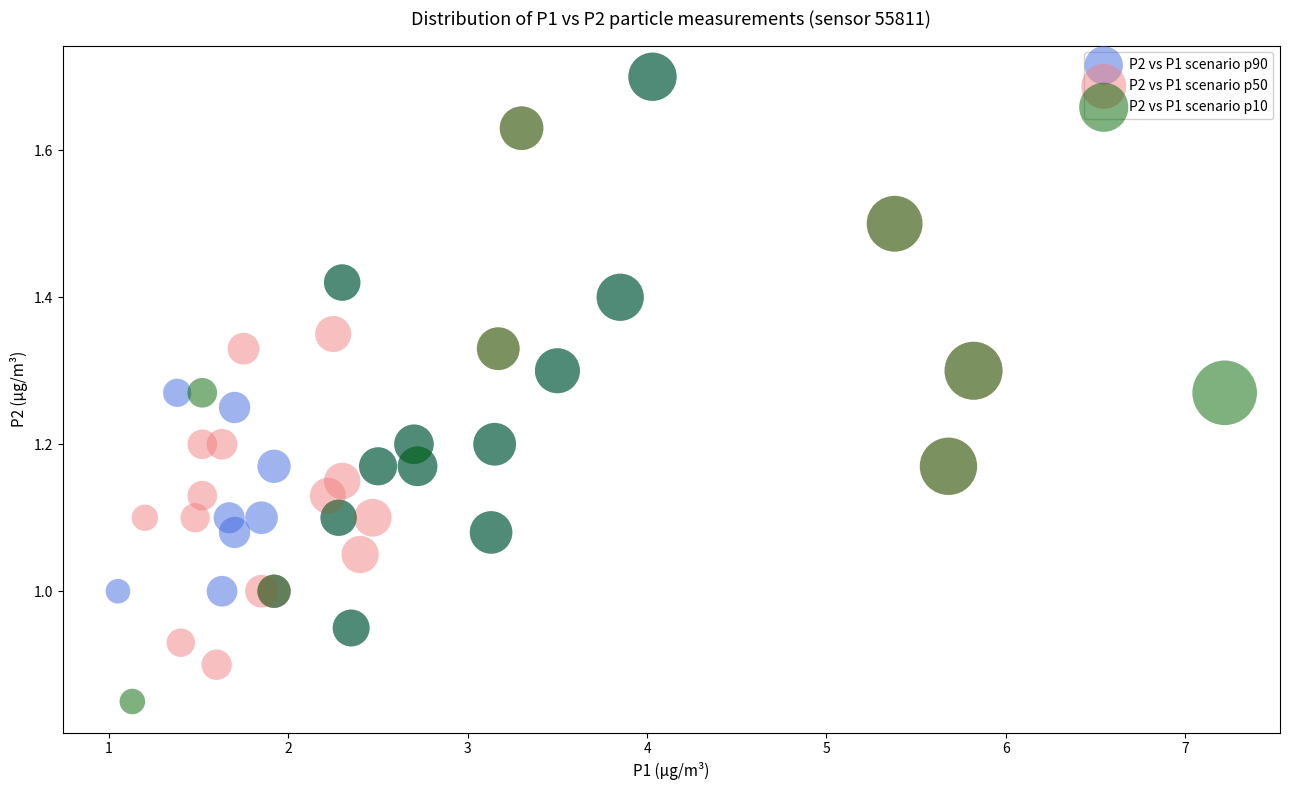

Which series has the widest spread of Y values?

P2 vs P1 scenario p10